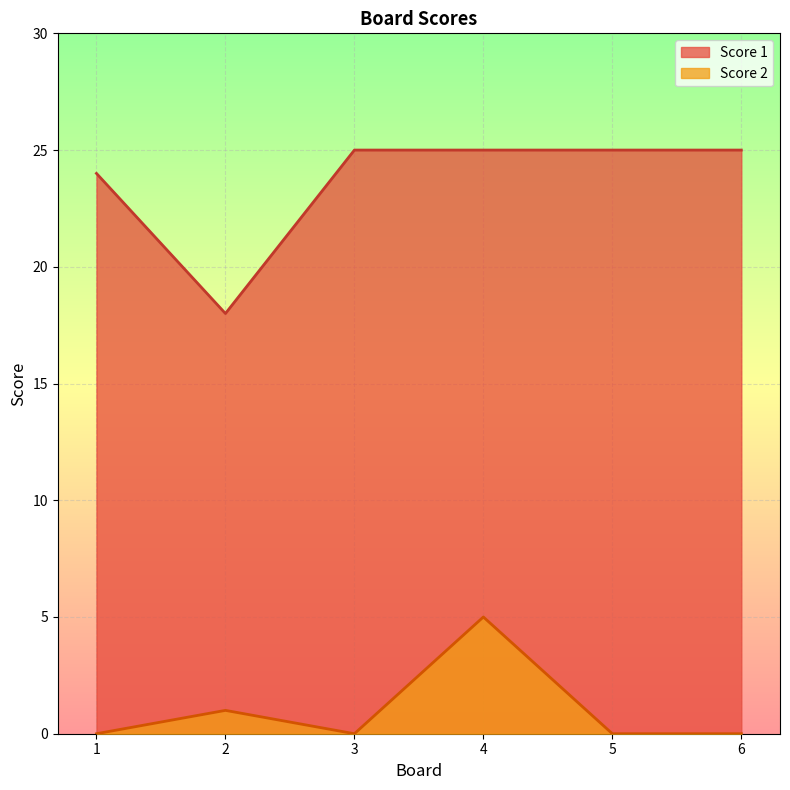

Rank the series at 3 from lowest to highest value.

Score 2, Score 1